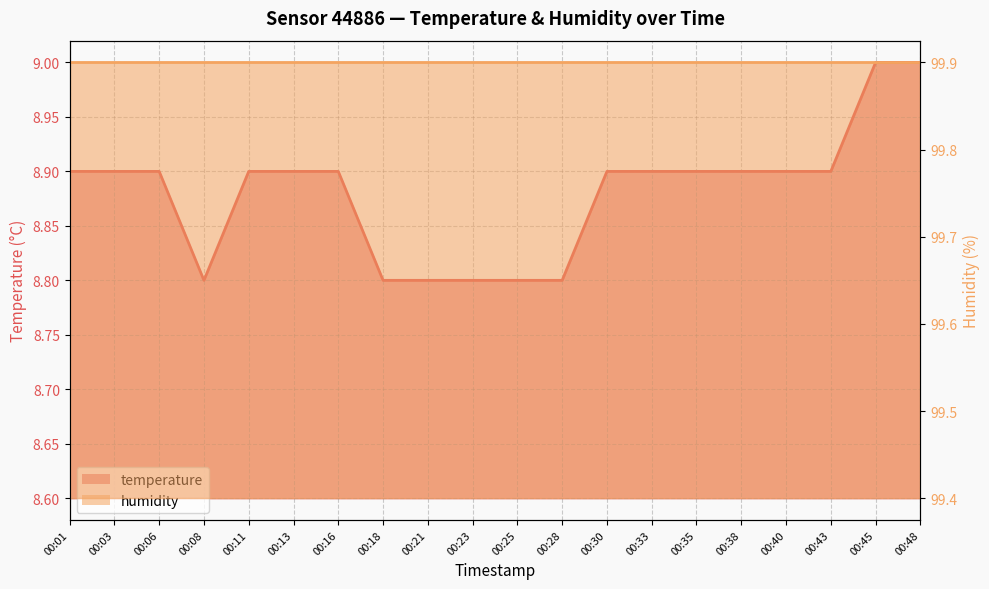

What is the difference between the maximum and minimum values?

0.2